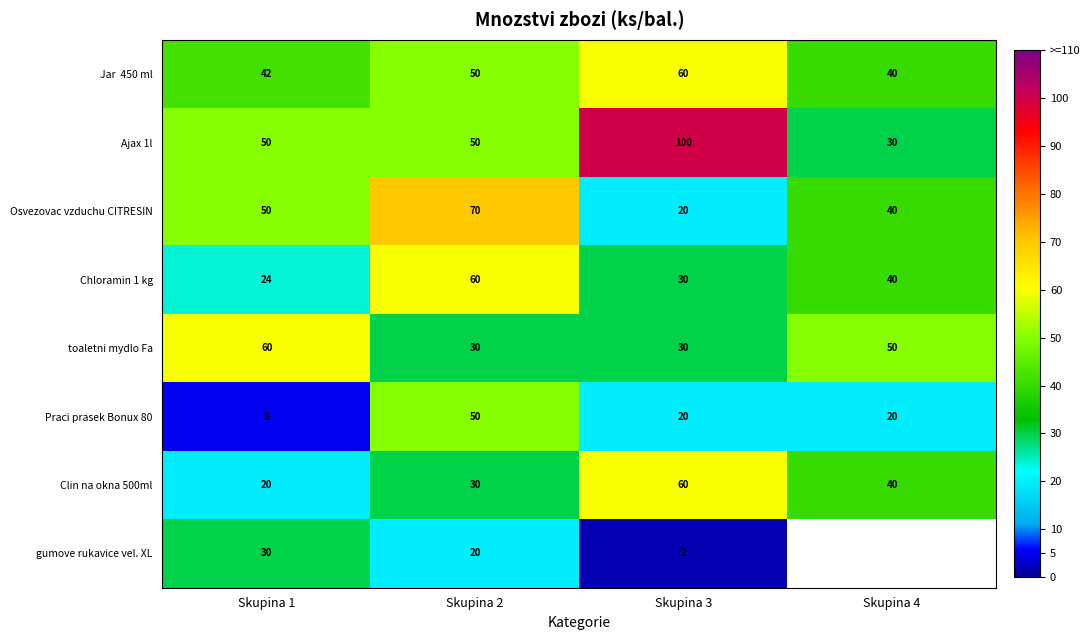

Is the value of Praci prasek Bonux 80 at Skupina 2 greater than the value of Osvezovac vzduchu CITRESIN at Skupina 2?

No